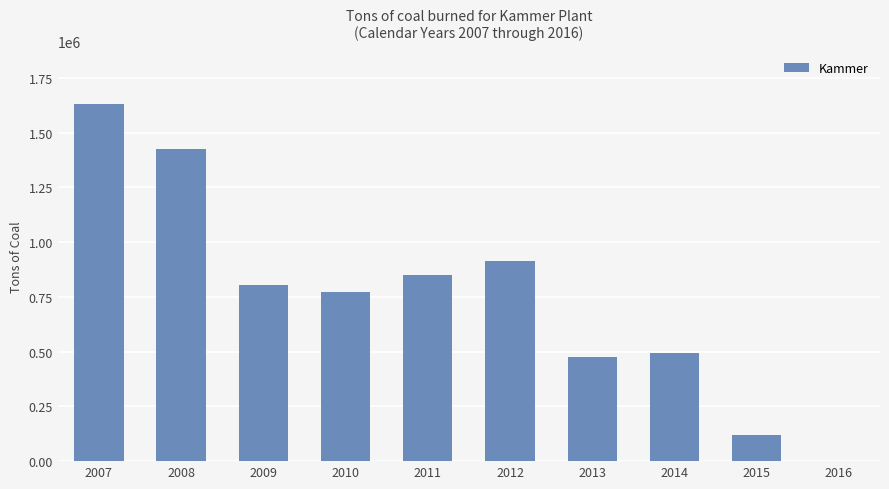

True or false: the data shows 378284 at 2008.

False